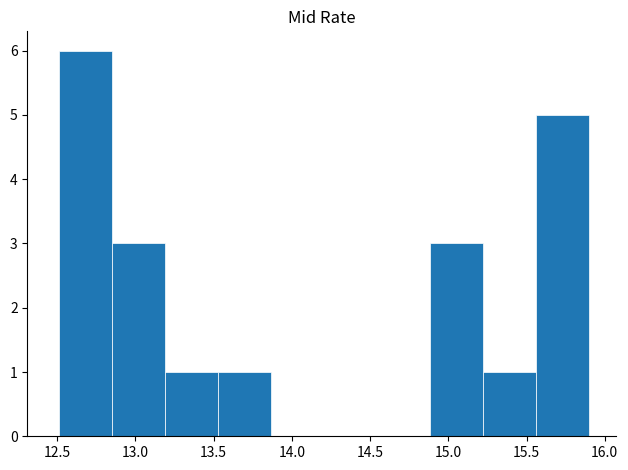

Reading left to right, list every bar in this chart as the range it spans on the x-axis followed by its height. Neither the bar edges nor the heights are printed on the chart, so give them approximately, as read against the axes.

12.50 to 12.85: 6
12.85 to 13.20: 3
13.20 to 13.55: 1
13.55 to 13.85: 1
13.85 to 14.20: 0
14.20 to 14.55: 0
14.55 to 14.90: 0
14.90 to 15.20: 3
15.20 to 15.55: 1
15.55 to 15.90: 5